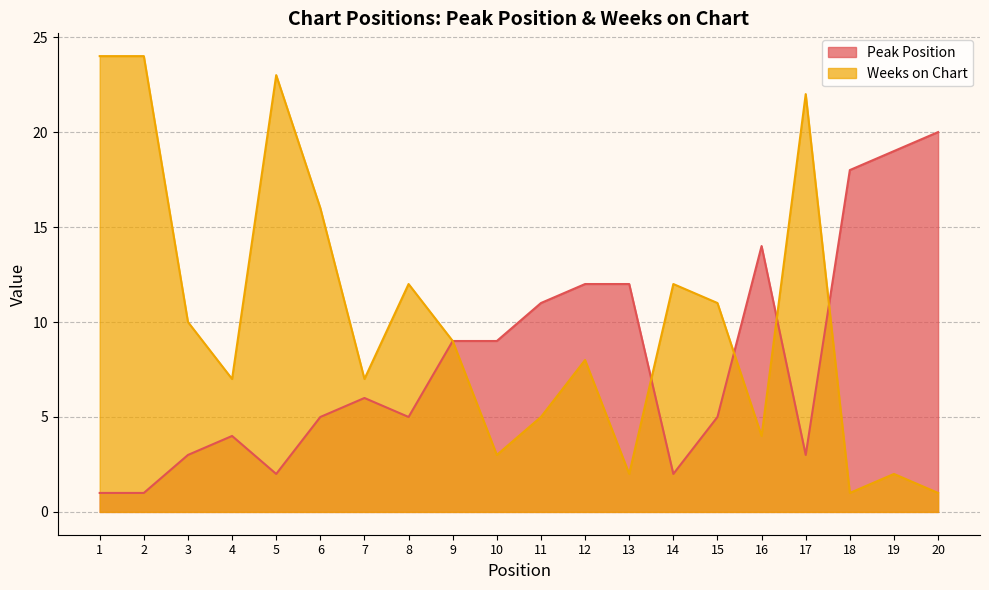

What is the average value of the Peak Position series?

8